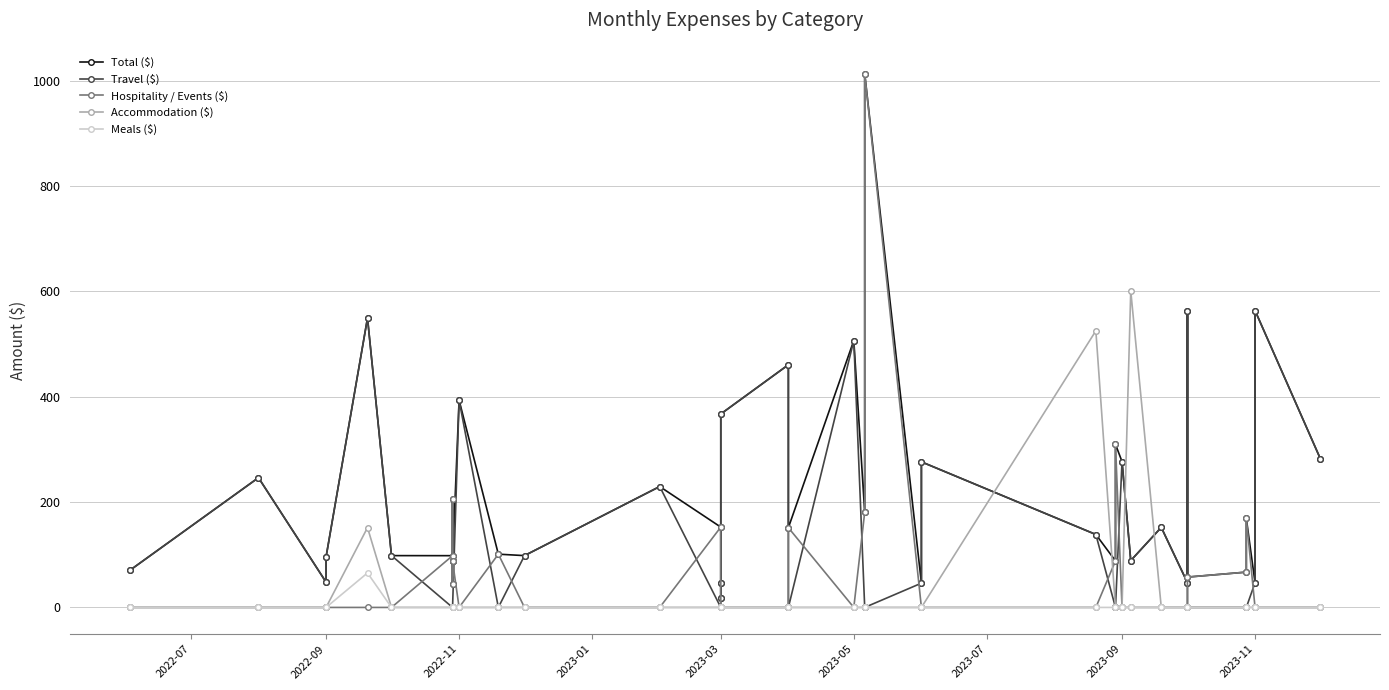

How many series are shown in this chart?

5